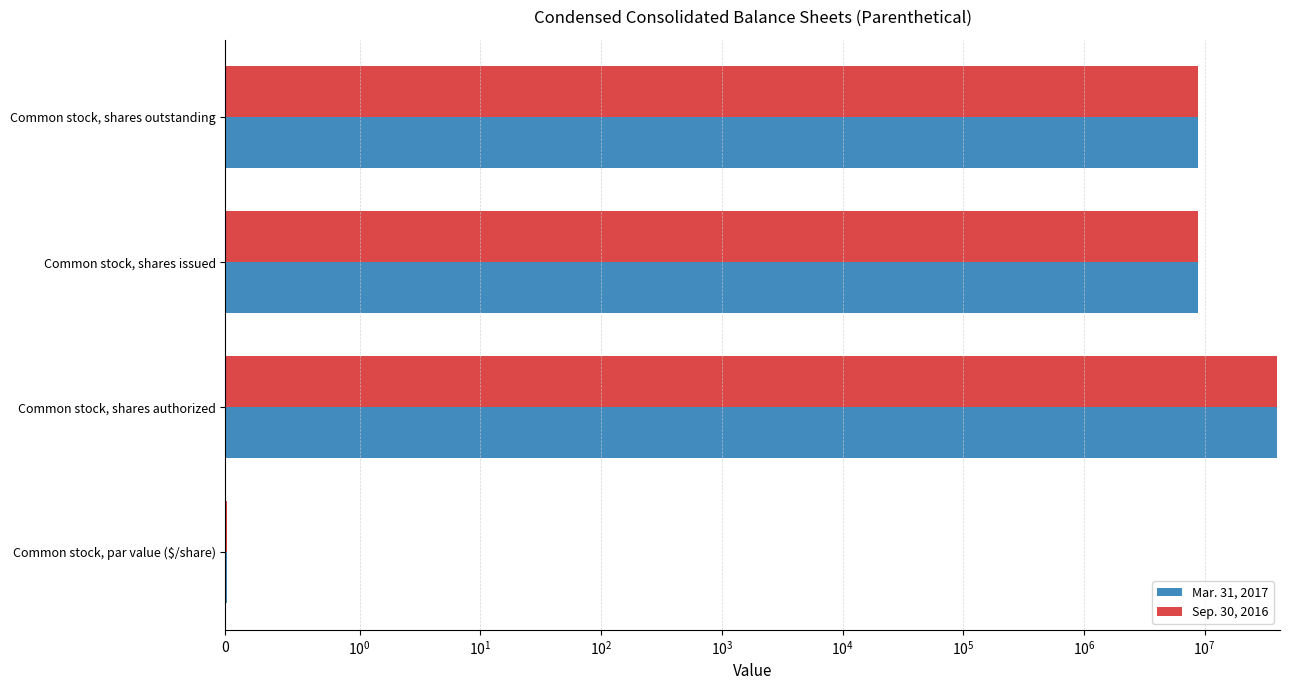

The Sep. 30, 2016 series shows 0.0 at Common stock, par value ($/share). True or false?

True